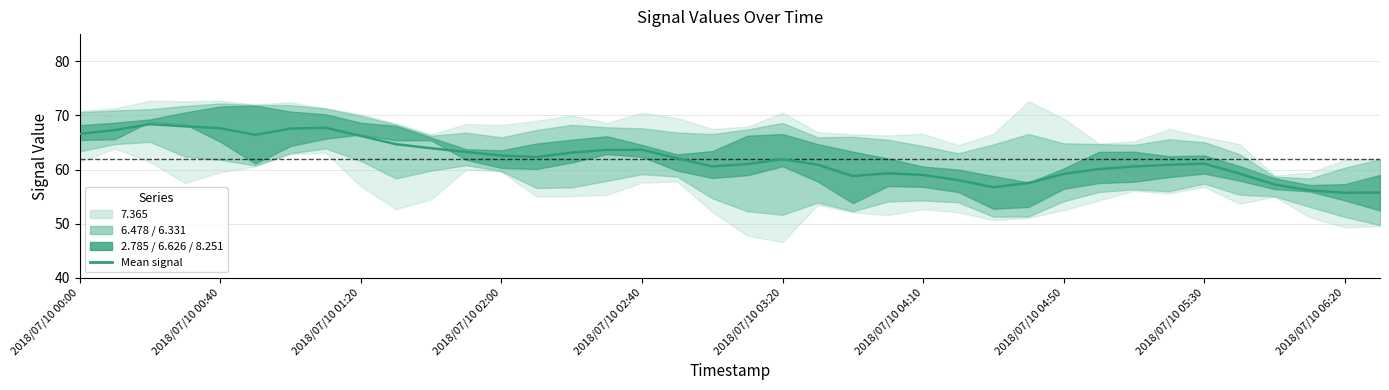

How many points are higher than both their immediate neighbors (excluding endpoints)?

6